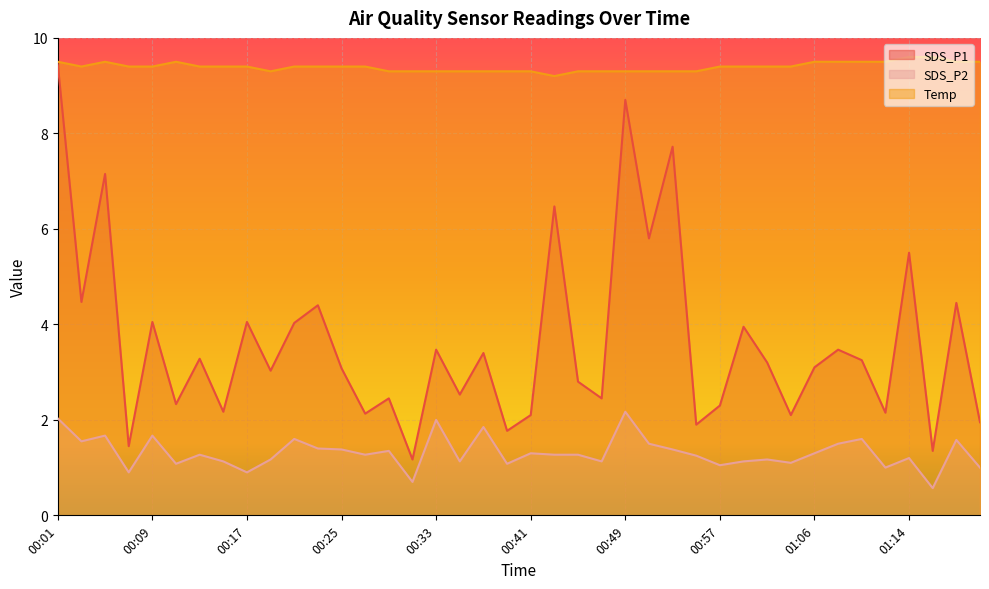

What are all the series names shown in the legend?

SDS_P1, SDS_P2, Temp